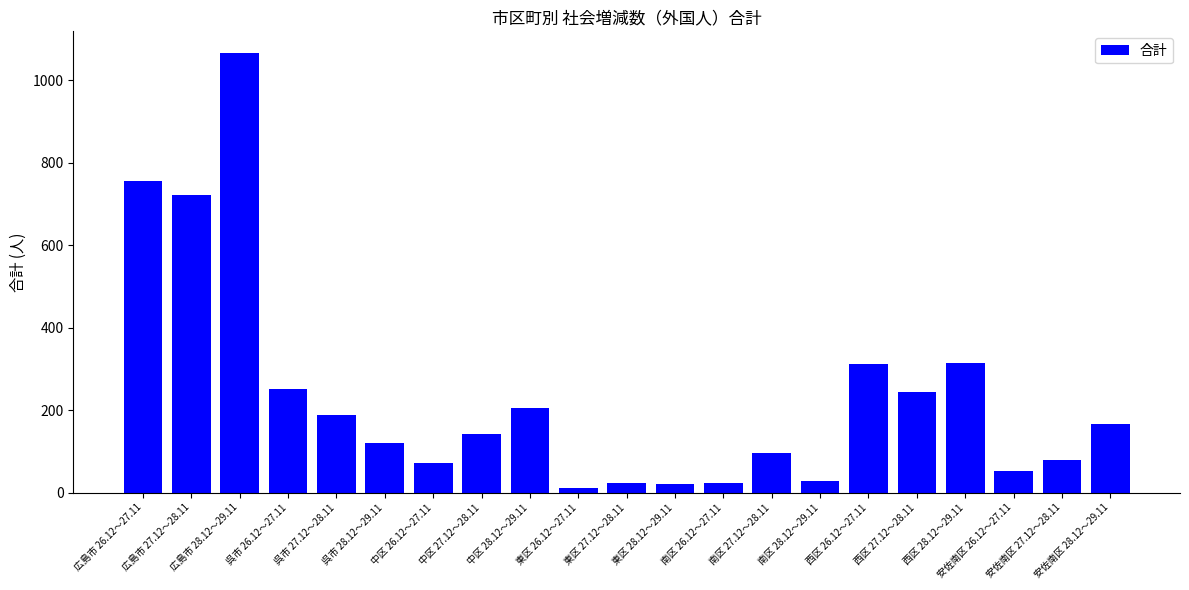

What is the label of the 17th bar from the left?

西区 27.12～28.11